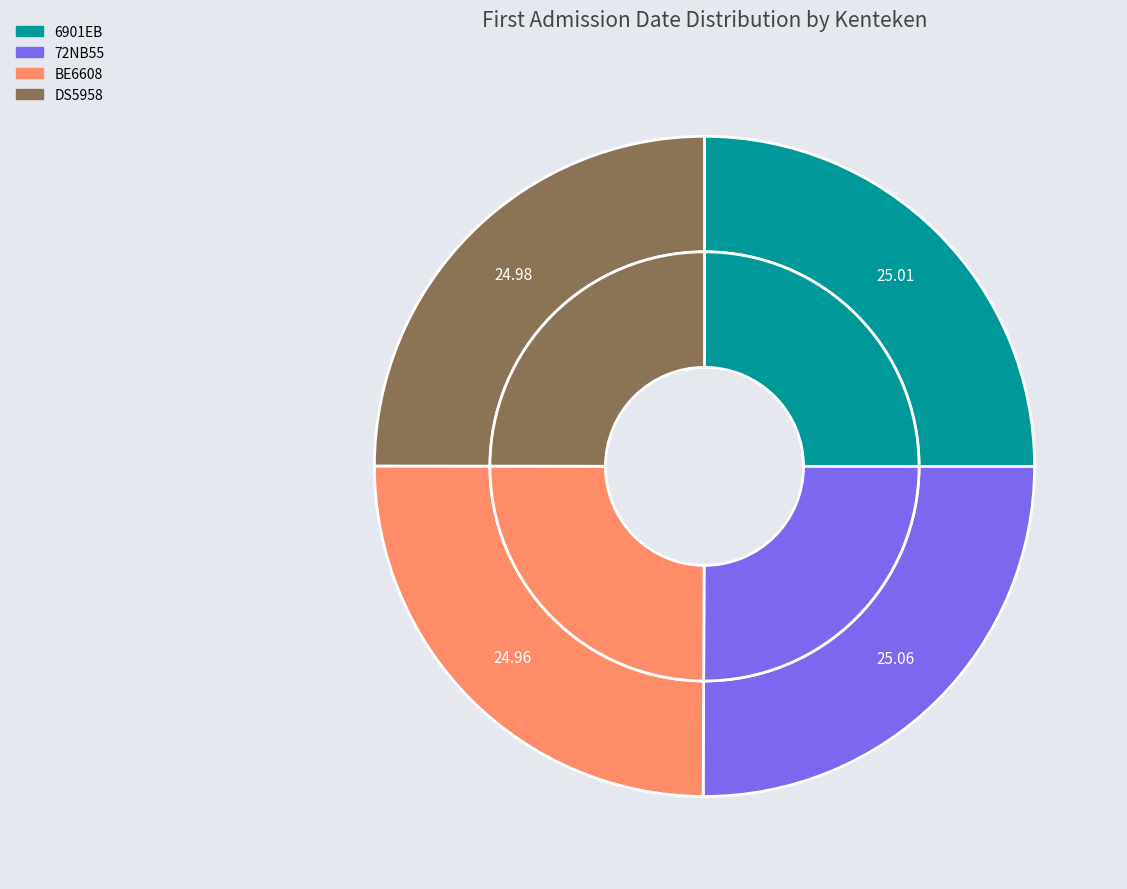

Does 72NB55 account for over 50% of the chart?

No